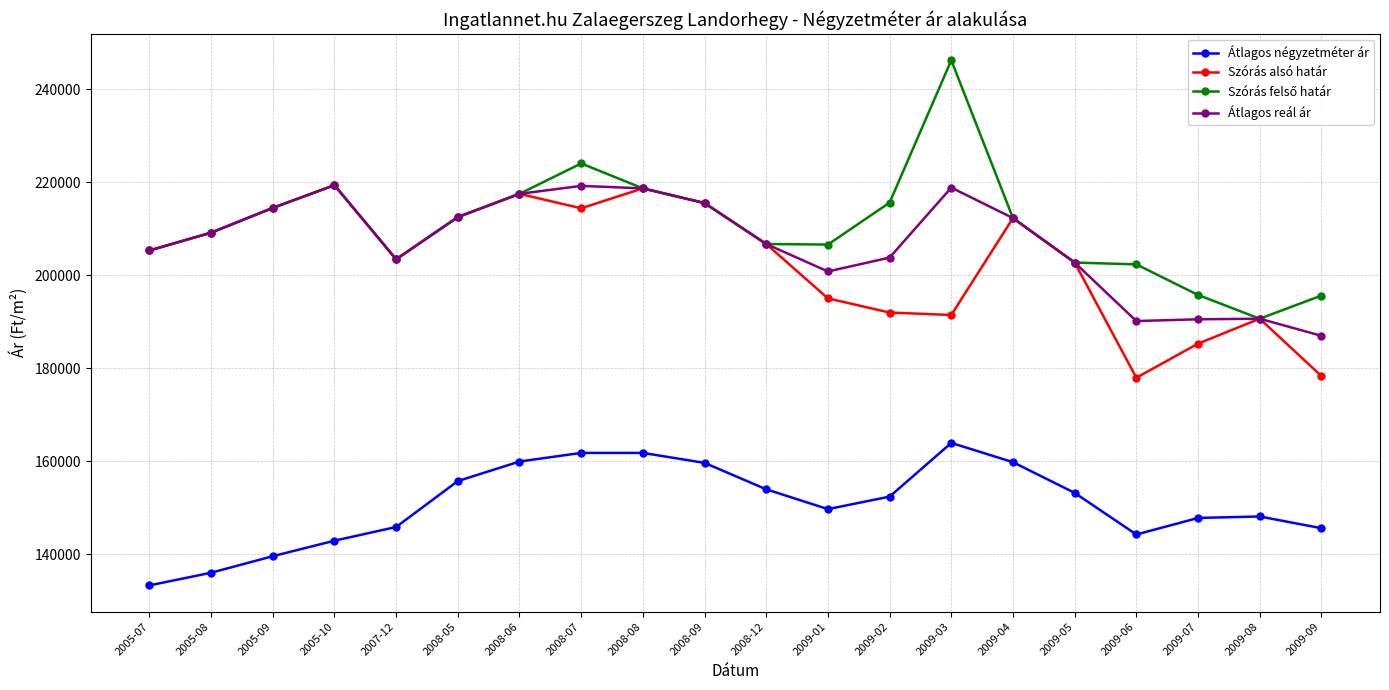

The Átlagos négyzetméter ár series shows 145893 at 2007-12. True or false?

True